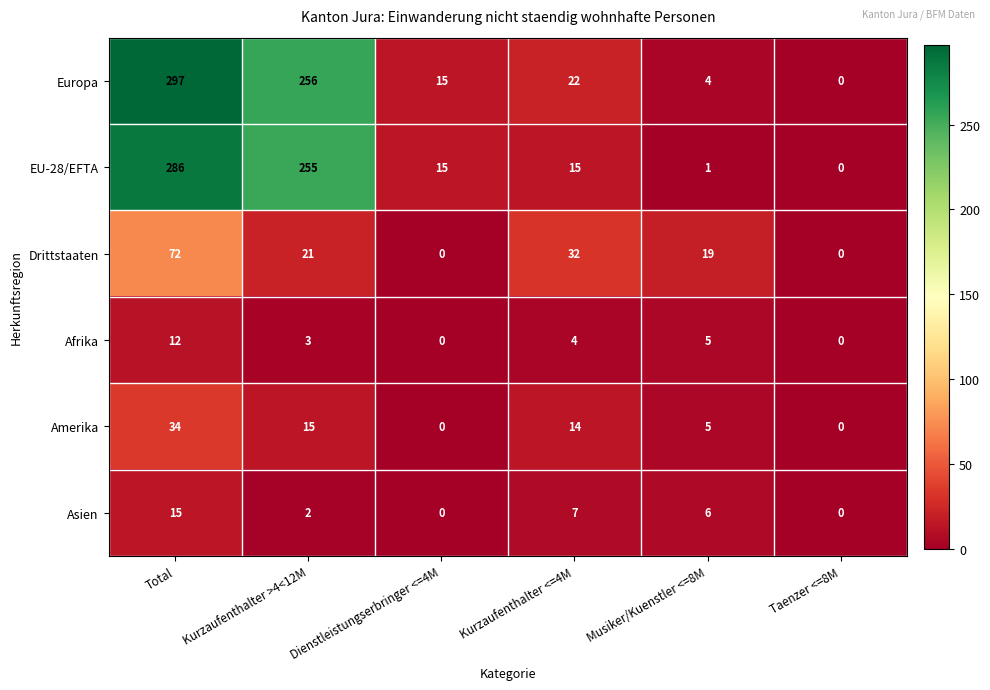

Where does the EU-28/EFTA series first go above 15?

Total